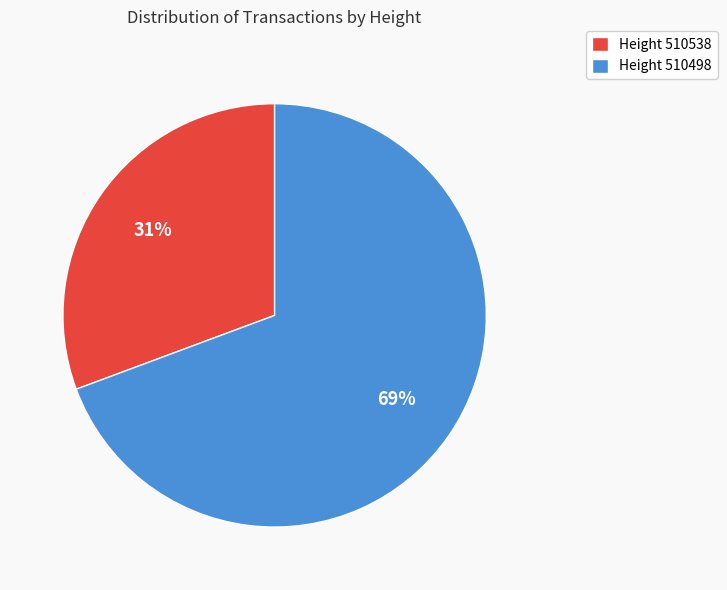

Do Height 510538 and Height 510498 together represent more than half of the pie?

Yes